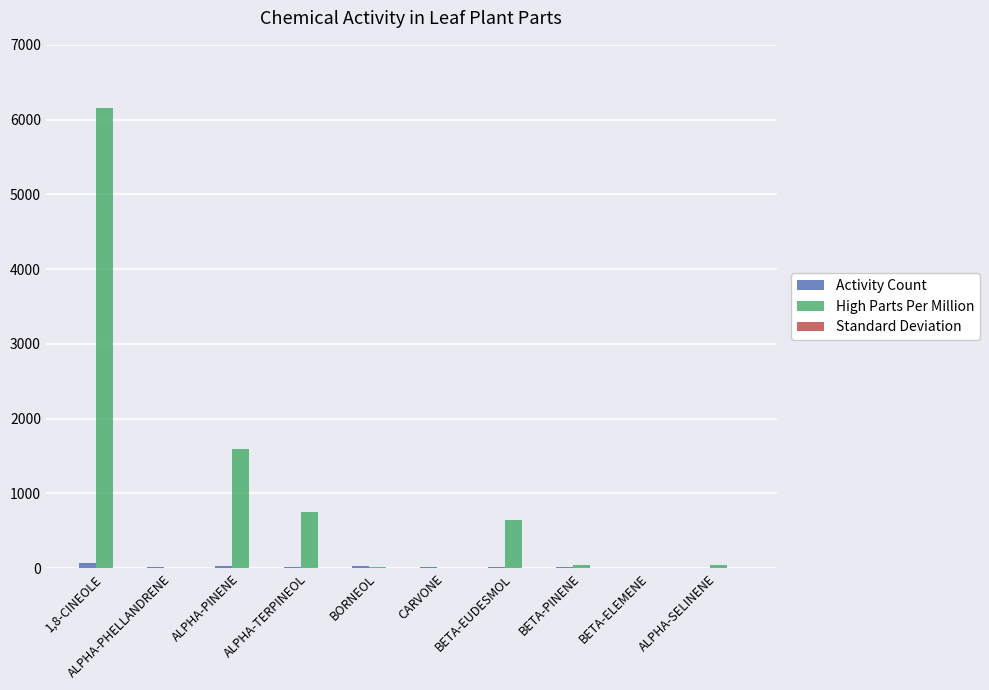

Which series has the widest spread of values?

High Parts Per Million